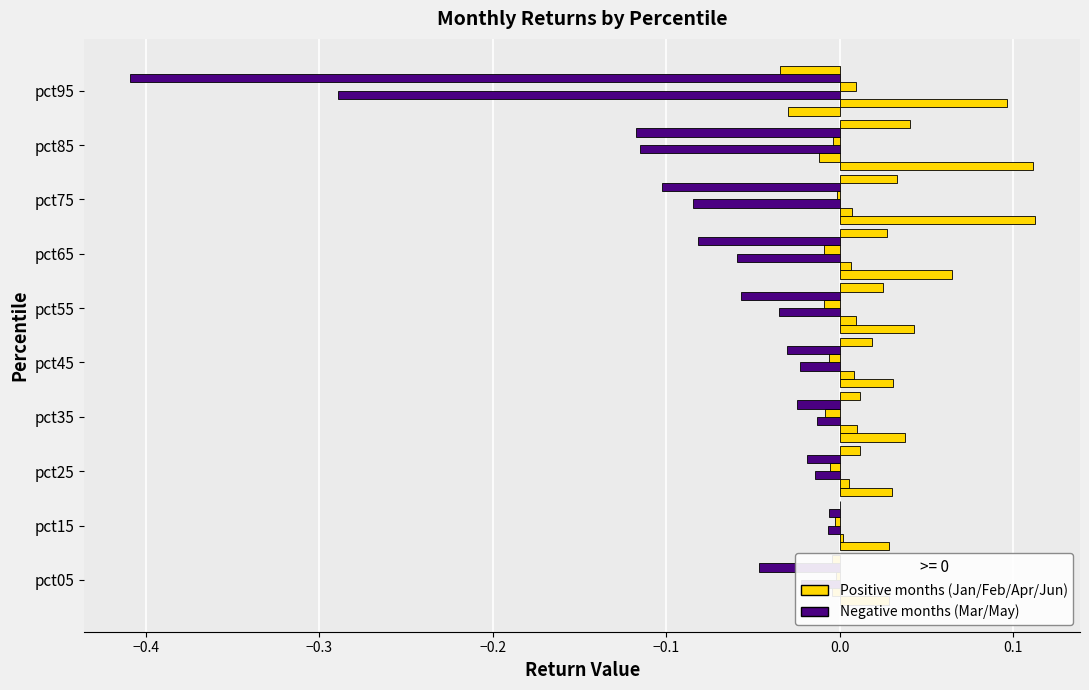

Reading left to right, list all the values displayed in this chart.

Jan: 0.0	0.0	0.0	0.0	0.0	0.0	0.1	0.1	0.1	-0.0
Feb: -0.0	0.0	0.0	0.0	0.0	0.0	0.0	0.0	-0.0	0.1
Mar: -0.0	-0.0	-0.0	-0.0	-0.0	-0.0	-0.1	-0.1	-0.1	-0.3
Apr: -0.0	-0.0	-0.0	-0.0	-0.0	-0.0	-0.0	-0.0	-0.0	0.0
May: -0.0	-0.0	-0.0	-0.0	-0.0	-0.1	-0.1	-0.1	-0.1	-0.4
Jun: -0.0	0.0	0.0	0.0	0.0	0.0	0.0	0.0	0.0	-0.0